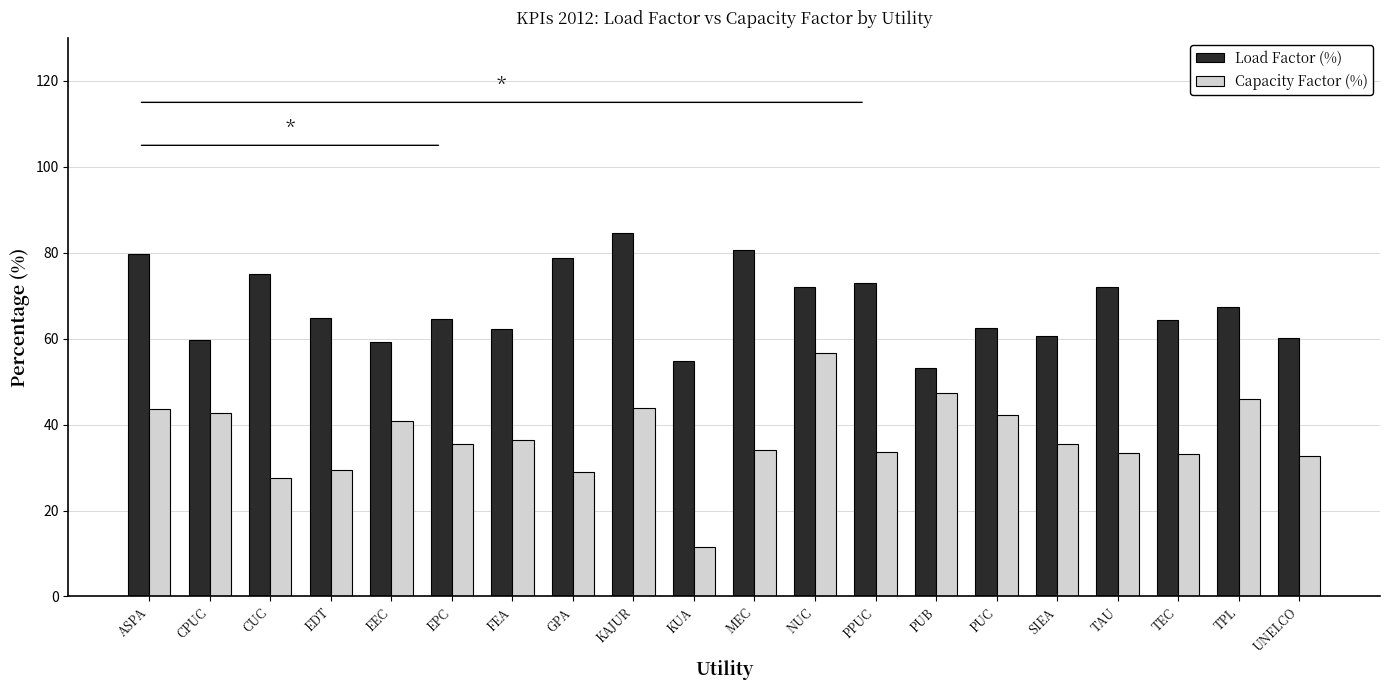

Which category has the lowest value in the Load Factor (%) series?

PUB